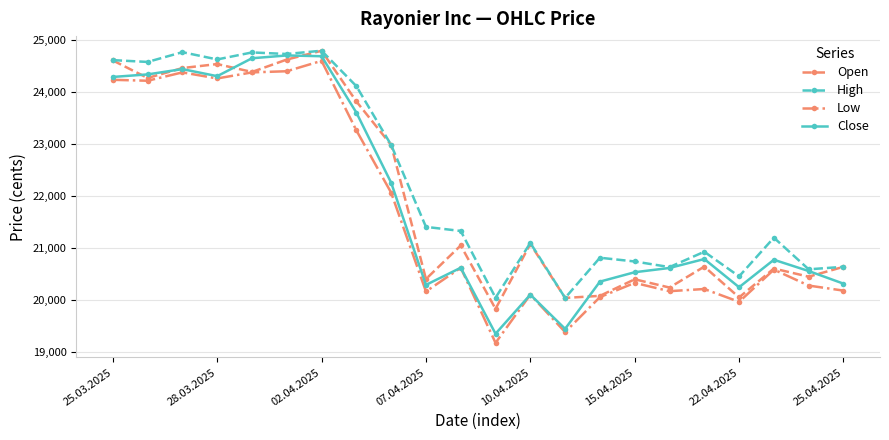

What is the lowest value of the High series?

20038